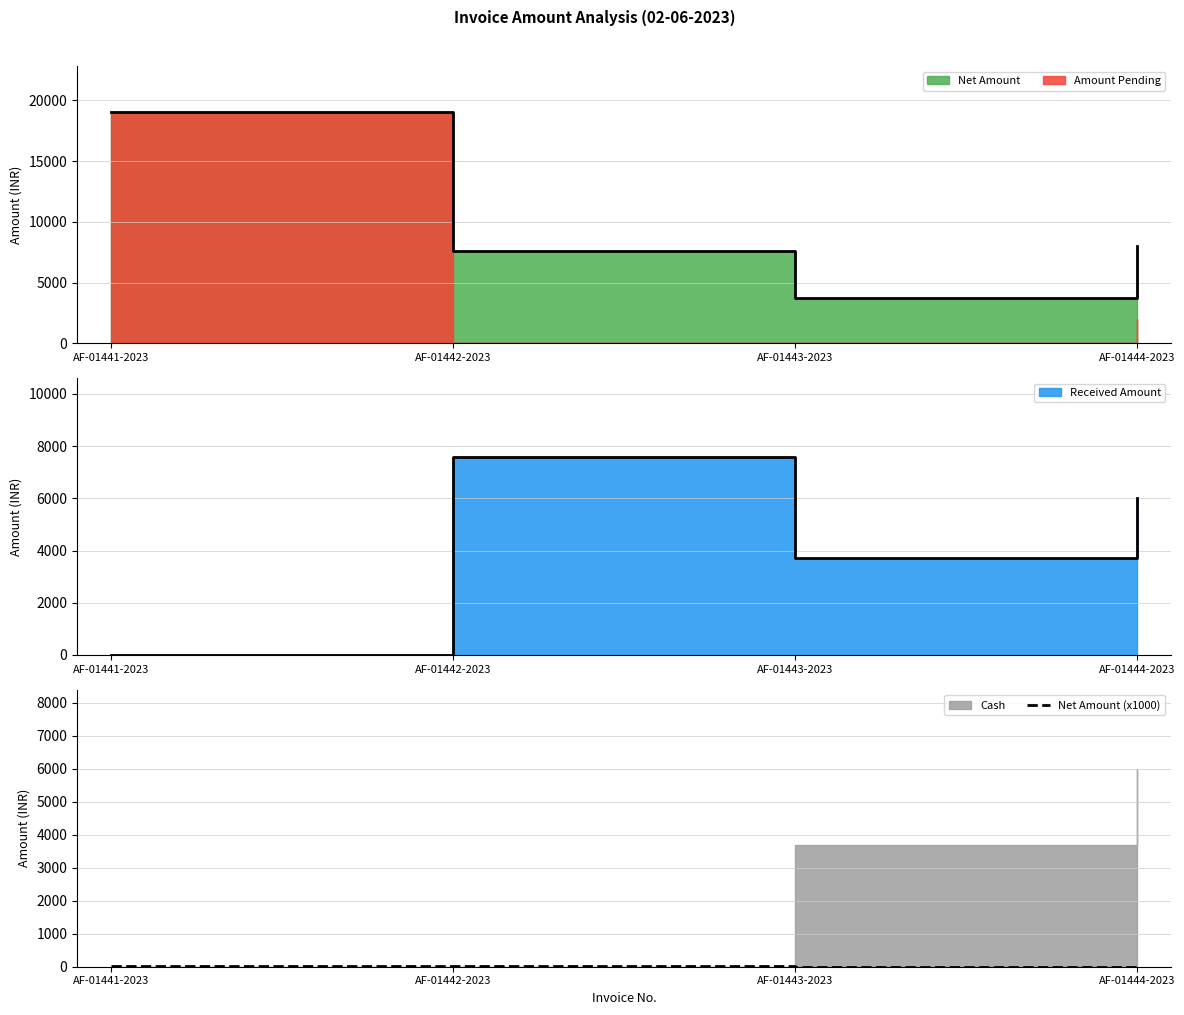

Which has a higher value, AF-01441-2023 or AF-01443-2023?

AF-01441-2023